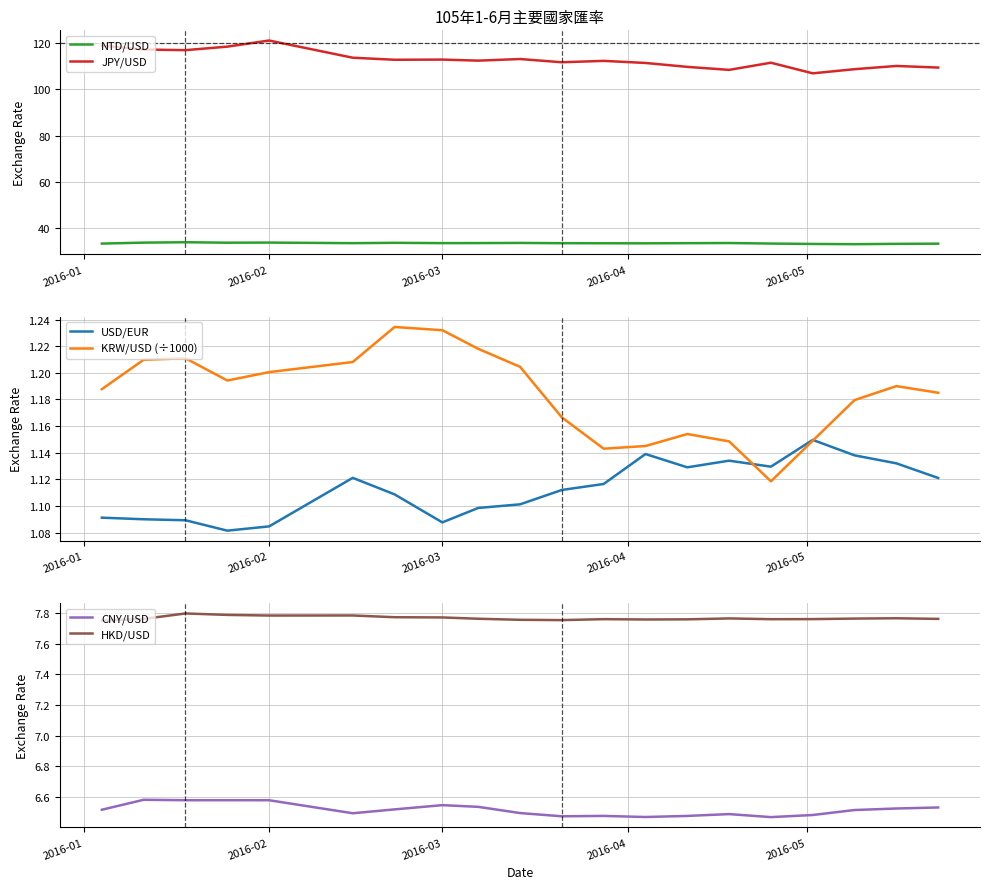

What is the greatest value displayed?

121.2